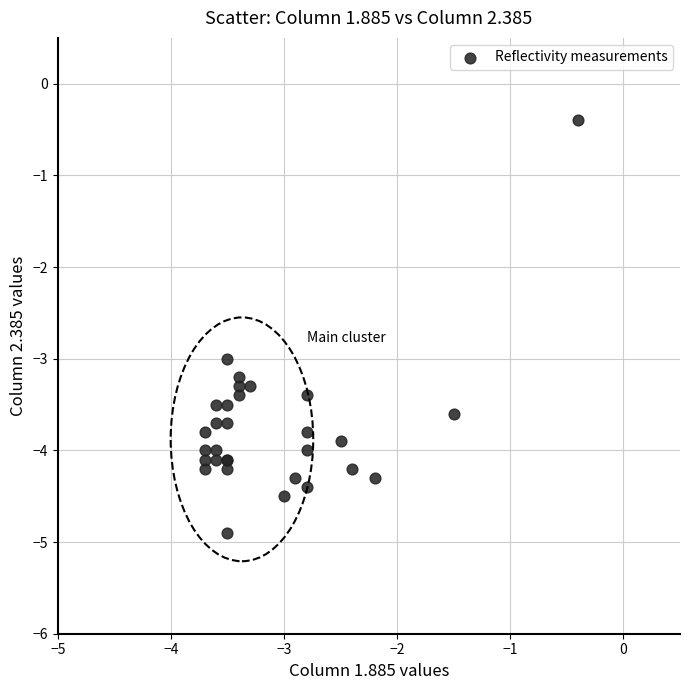

What Y value in the scatter plot is closest to -2?

-3.0